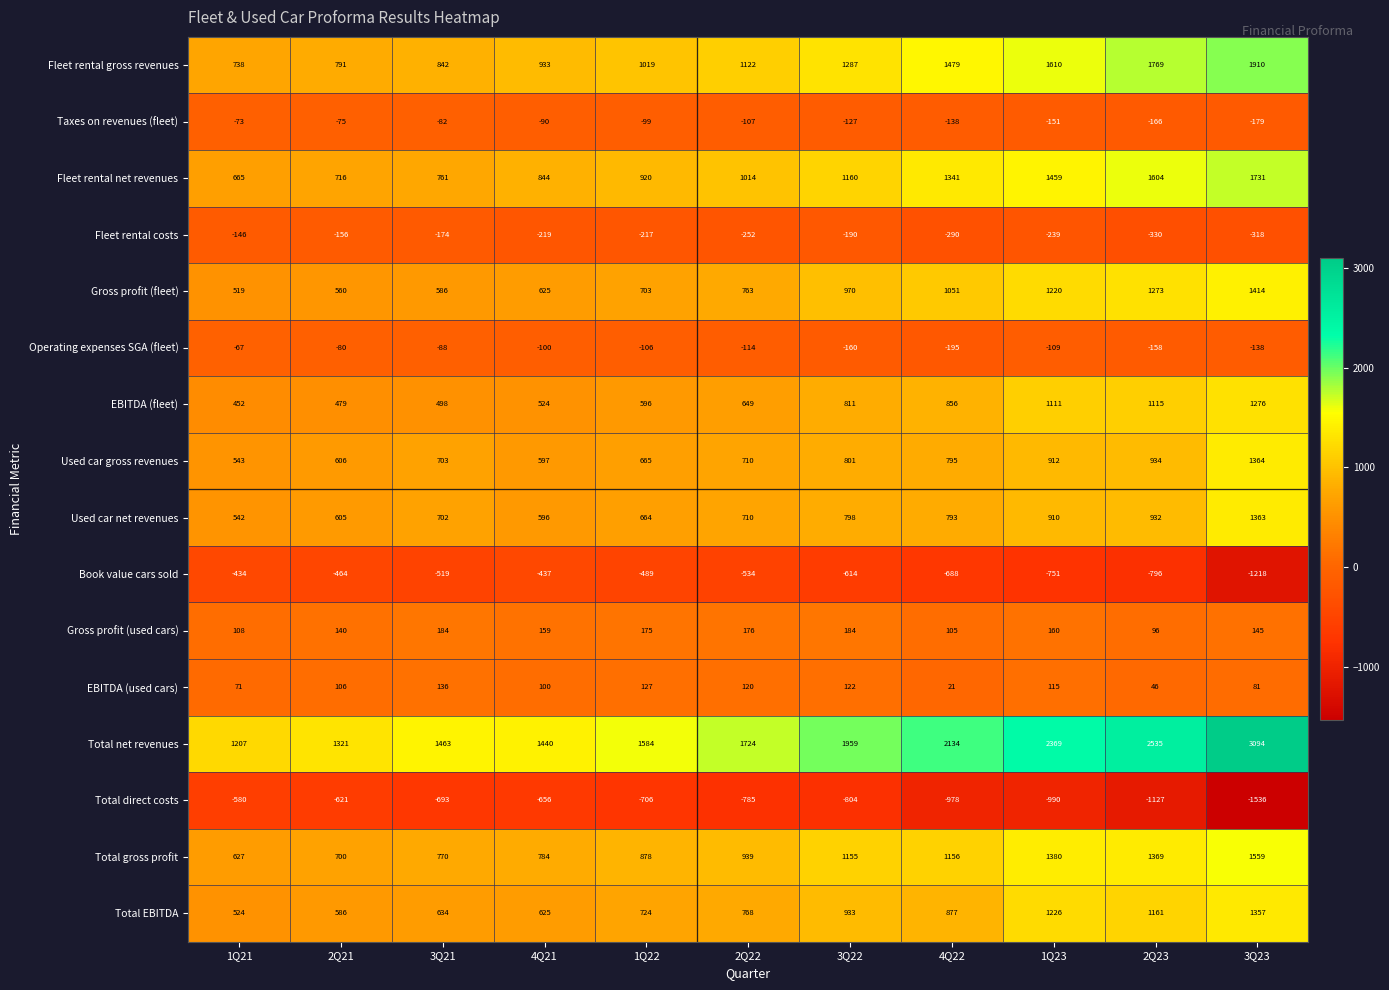

Which series has the largest total across all categories?

Total net revenues